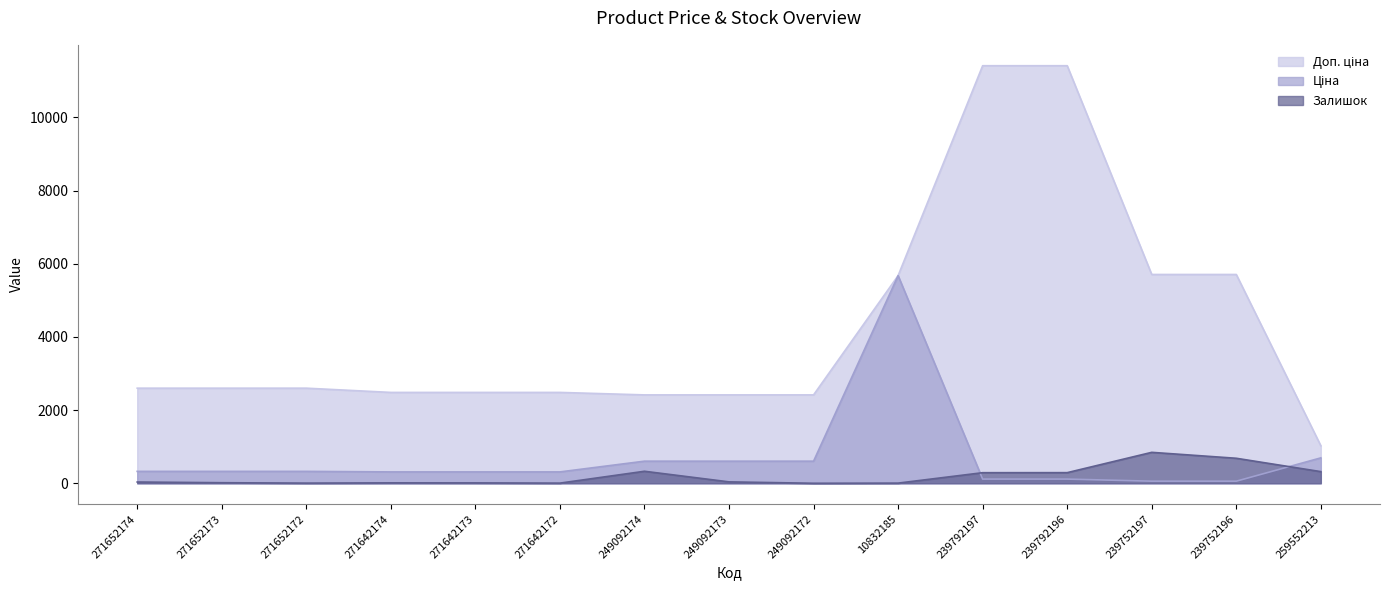

What is the value of the Ціна point at the 1st from the left?

324.8